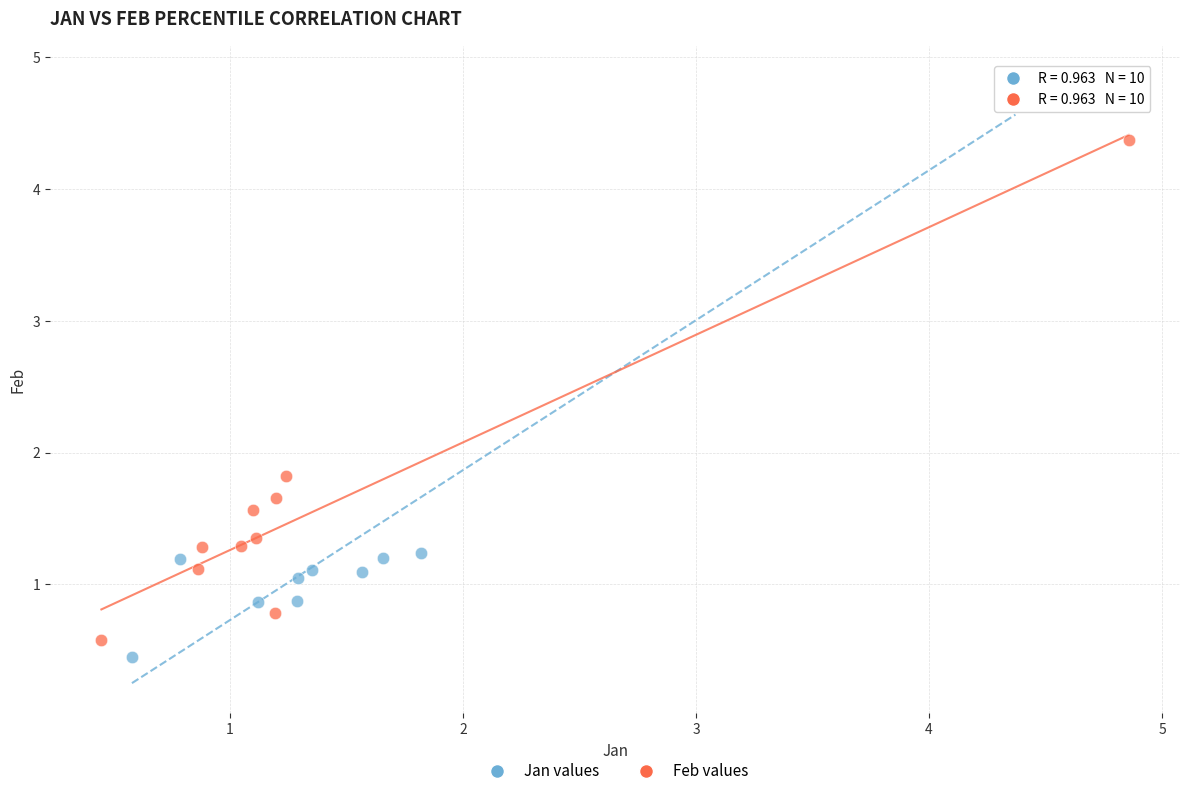

What are all the series names shown in the legend?

Jan values, Feb values